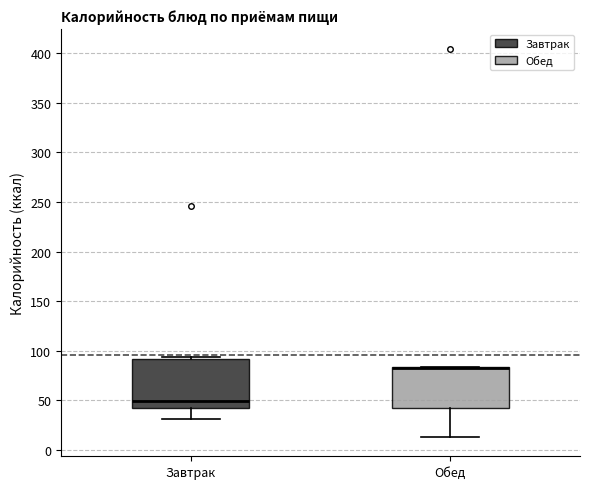

Comparing the boxes themselves (not the whiskers), which one is the tallest?

Завтрак